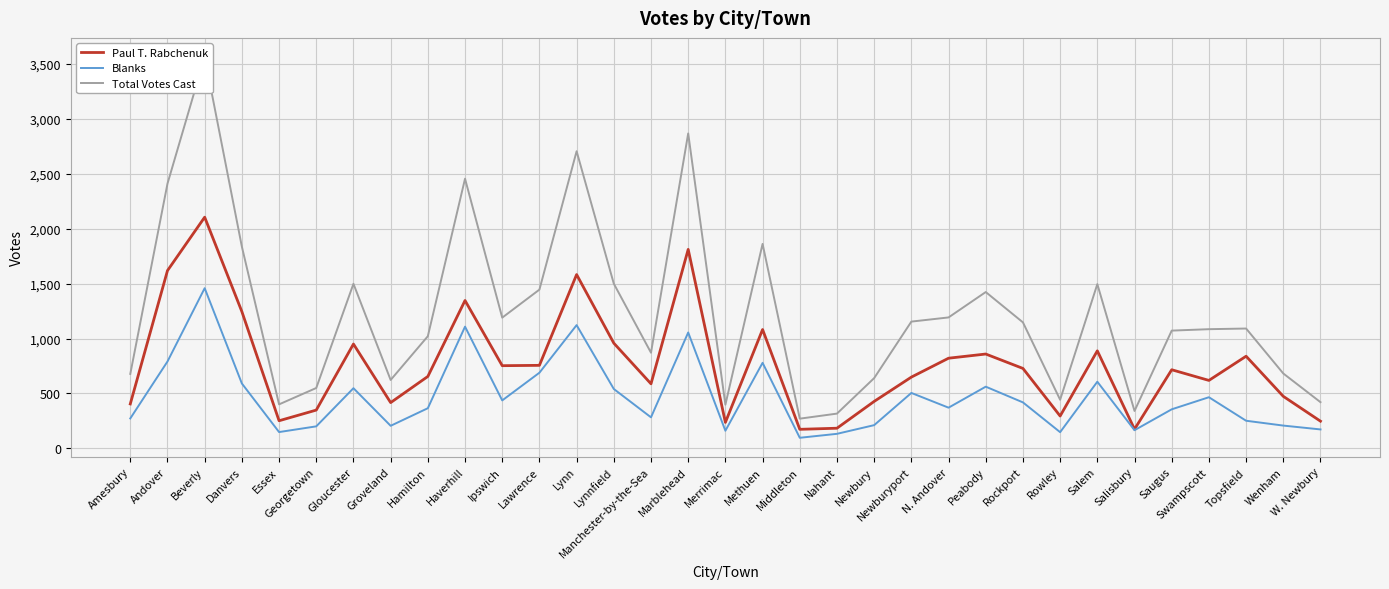

Reading right to left, extract all data points from this chart.

Paul T. Rabchenuk: W. Newbury=248	Wenham=474	Topsfield=839	Swampscott=619	Saugus=716	Salisbury=175	Salem=888	Rowley=295	Rockport=728	Peabody=859	N. Andover=821	Newburyport=649	Newbury=428	Nahant=184	Middleton=174	Methuen=1082	Merrimac=237	Marblehead=1811	Manchester-by-the-Sea=588	Lynnfield=958	Lynn=1582	Lawrence=756	Ipswich=753	Haverhill=1346	Hamilton=655	Groveland=417	Gloucester=950	Georgetown=349	Essex=252	Danvers=1245	Beverly=2104	Andover=1618	Amesbury=405
Blanks: W. Newbury=173	Wenham=208	Topsfield=252	Swampscott=466	Saugus=356	Salisbury=166	Salem=607	Rowley=148	Rockport=419	Peabody=562	N. Andover=371	Newburyport=505	Newbury=212	Nahant=133	Middleton=97	Methuen=779	Merrimac=161	Marblehead=1055	Manchester-by-the-Sea=283	Lynnfield=541	Lynn=1122	Lawrence=689	Ipswich=437	Haverhill=1108	Hamilton=366	Groveland=206	Gloucester=548	Georgetown=201	Essex=149	Danvers=591	Beverly=1458	Andover=791	Amesbury=273
Total Votes Cast: W. Newbury=421	Wenham=682	Topsfield=1091	Swampscott=1085	Saugus=1072	Salisbury=341	Salem=1495	Rowley=443	Rockport=1147	Peabody=1423	N. Andover=1192	Newburyport=1154	Newbury=640	Nahant=317	Middleton=271	Methuen=1861	Merrimac=398	Marblehead=2866	Manchester-by-the-Sea=871	Lynnfield=1499	Lynn=2704	Lawrence=1445	Ipswich=1190	Haverhill=2454	Hamilton=1021	Groveland=623	Gloucester=1498	Georgetown=550	Essex=401	Danvers=1836	Beverly=3562	Andover=2409	Amesbury=678